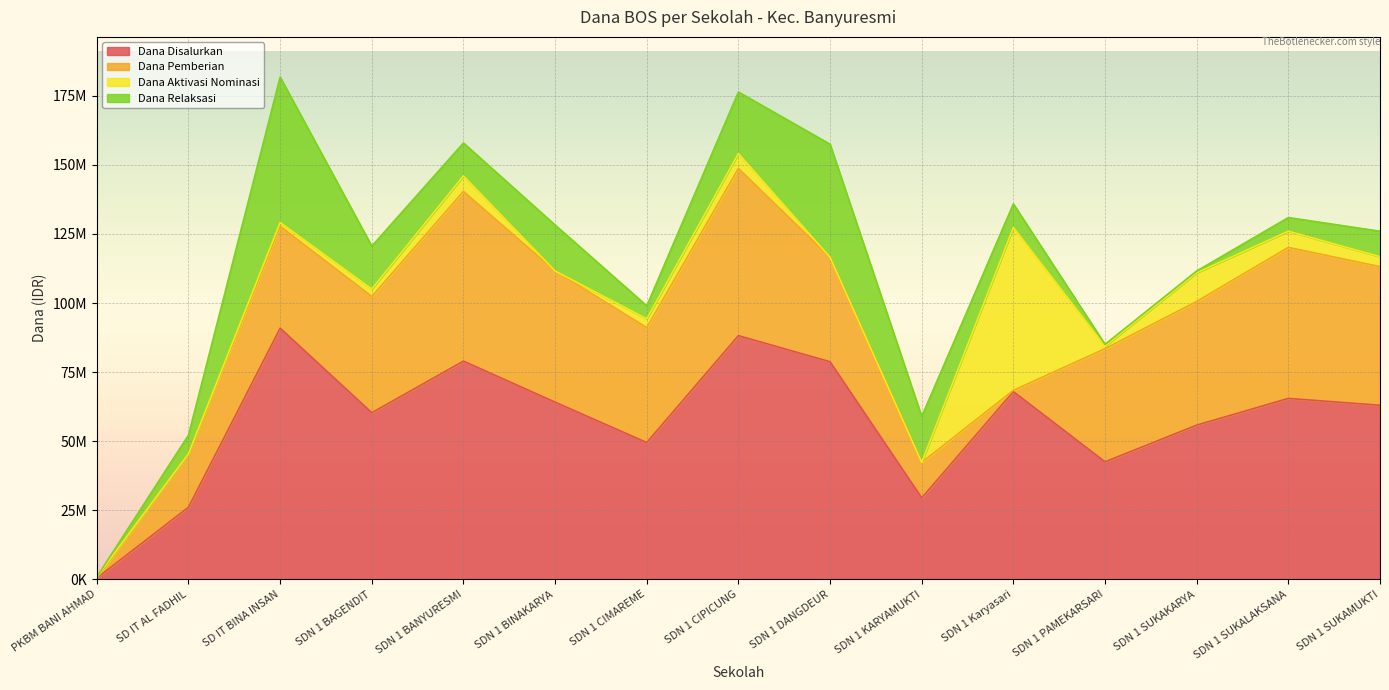

Does the chart display data point markers on the line(s)?

No